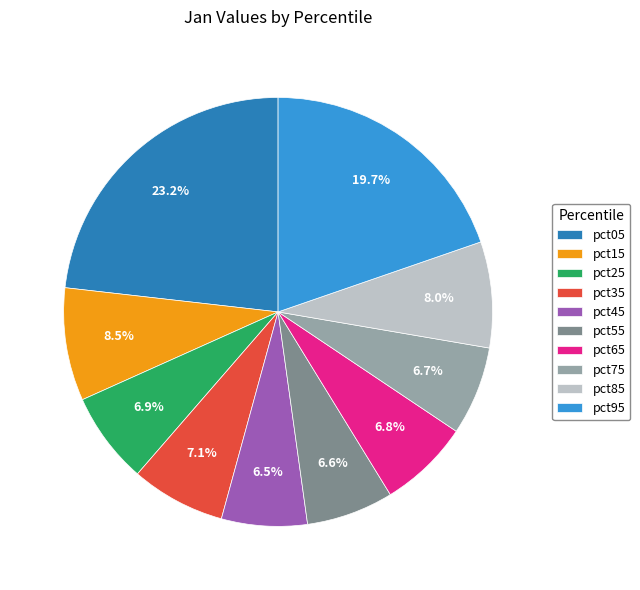

How many slices are in this pie chart?

10